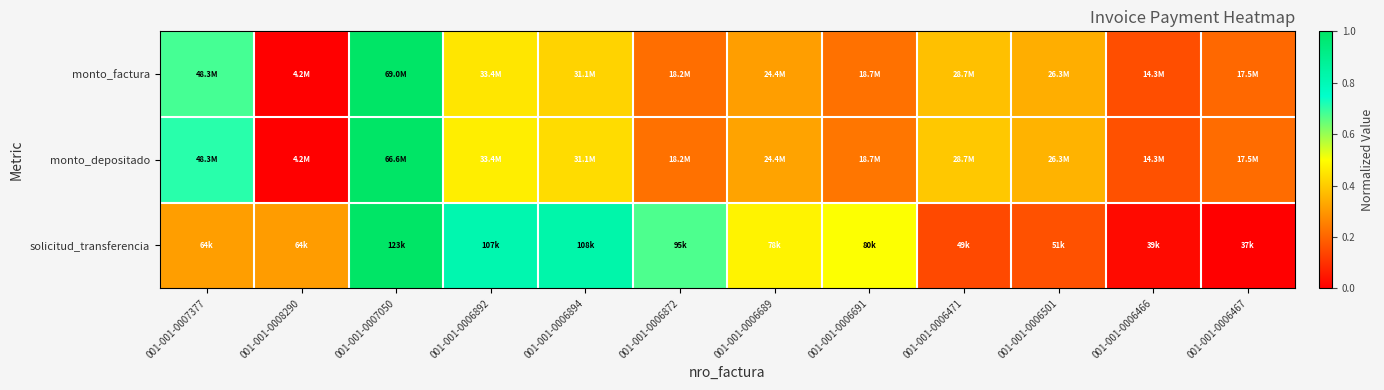

What is the maximum value shown in the chart?

1.0